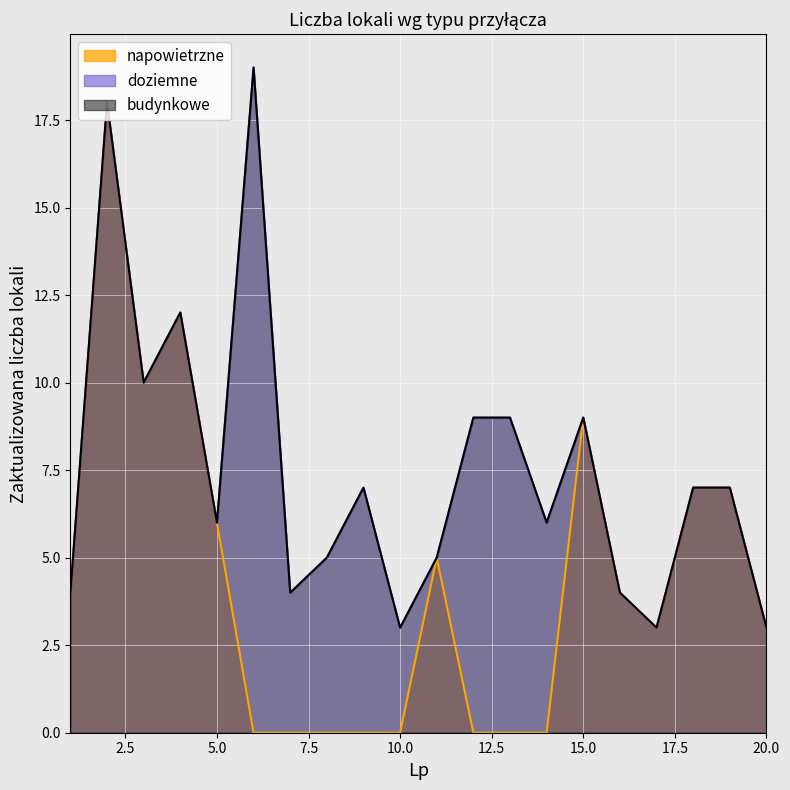

True or false: napowietrzne and budynkowe cross at least once.

False